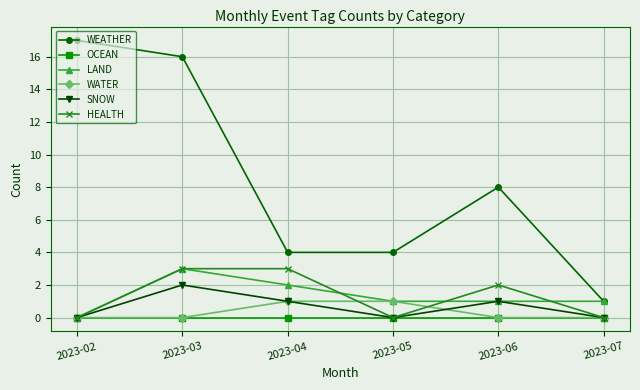

The value of WATER at 2023-04 is 2. True or false?

False